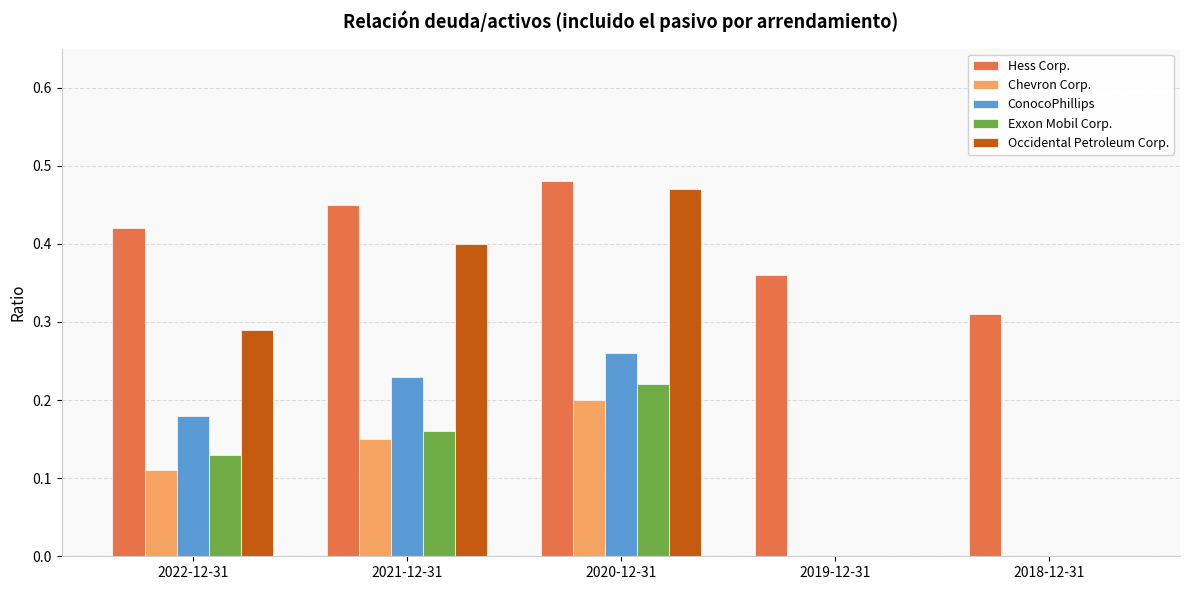

What is the sum of all ConocoPhillips values?

0.7